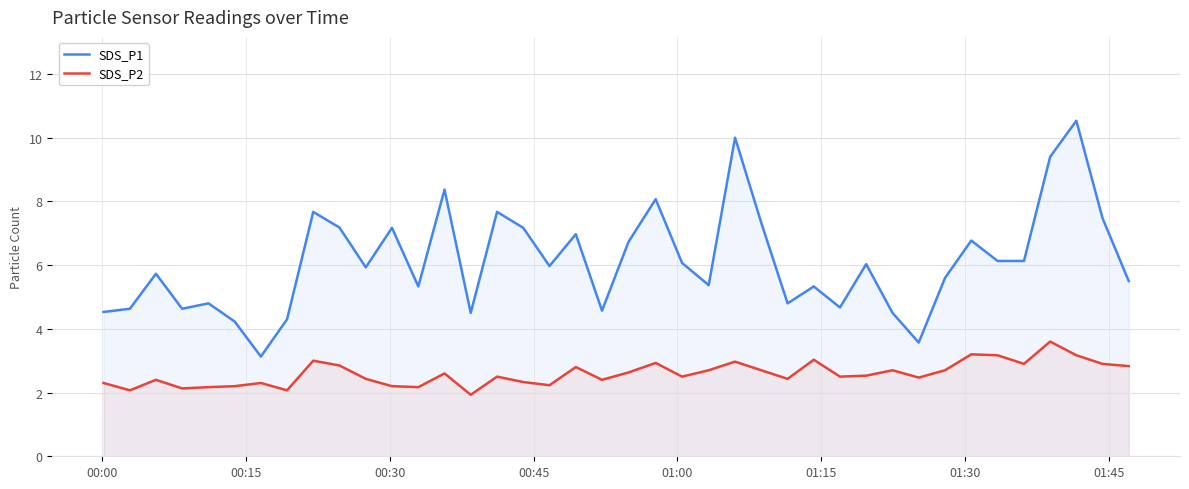

True or false: SDS_P2 and SDS_P1 intersect in this chart.

False